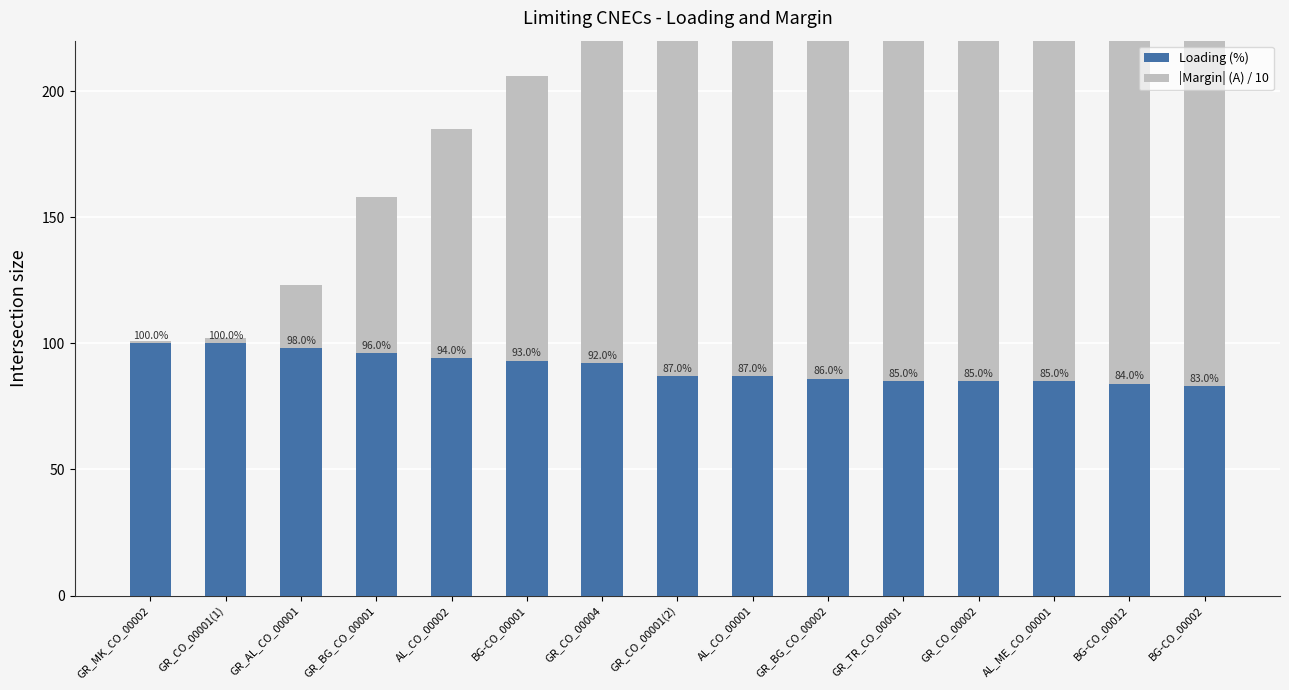

The Loading (%) series shows 85 at AL_ME_CO_00001. True or false?

True